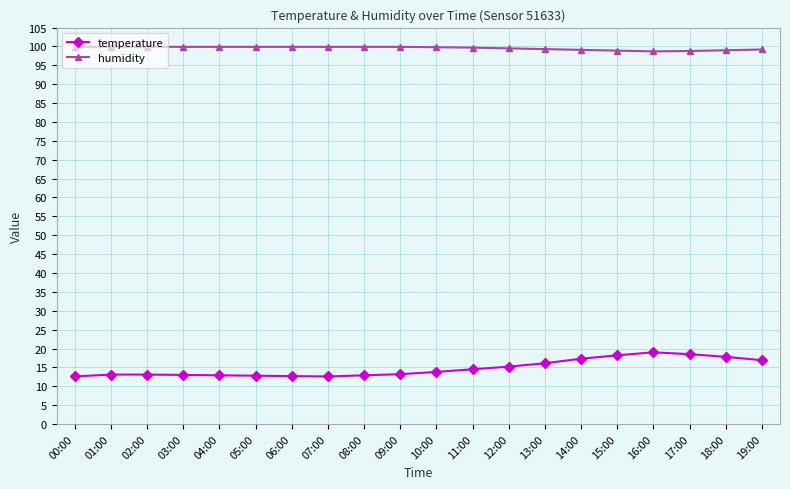

Is the value of humidity at 14:00 greater than the value of temperature at 17:00?

Yes